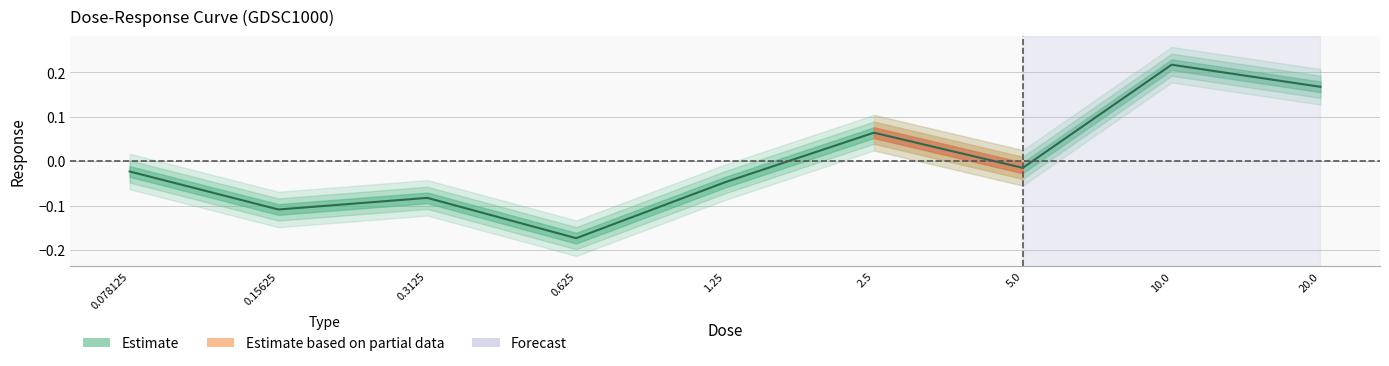

What is the label of the 3rd point from the right?

5.0